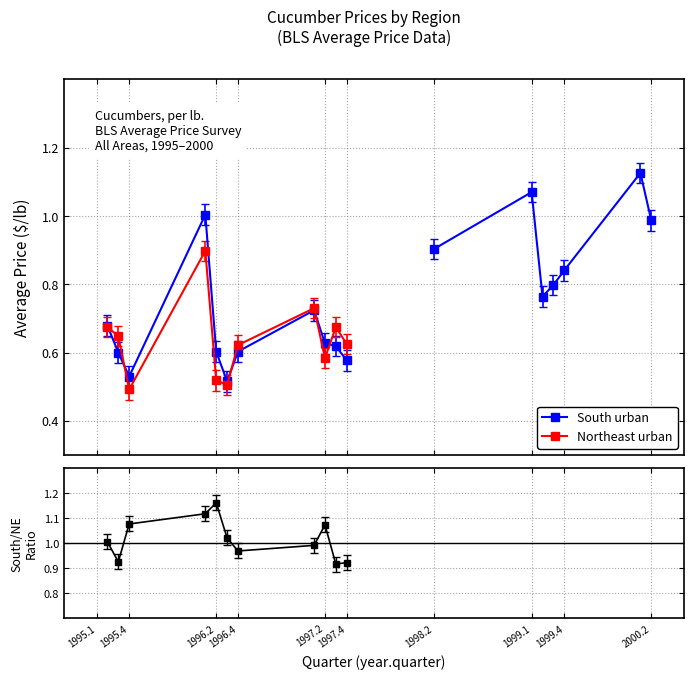

How many lines are shown in the chart?

3